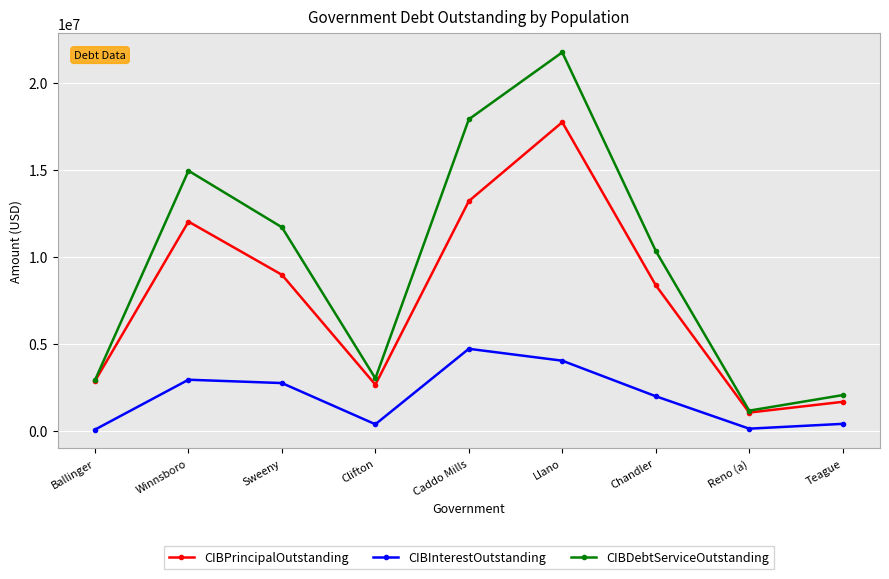

What is the sum of all CIBInterestOutstanding values?

17268518.4